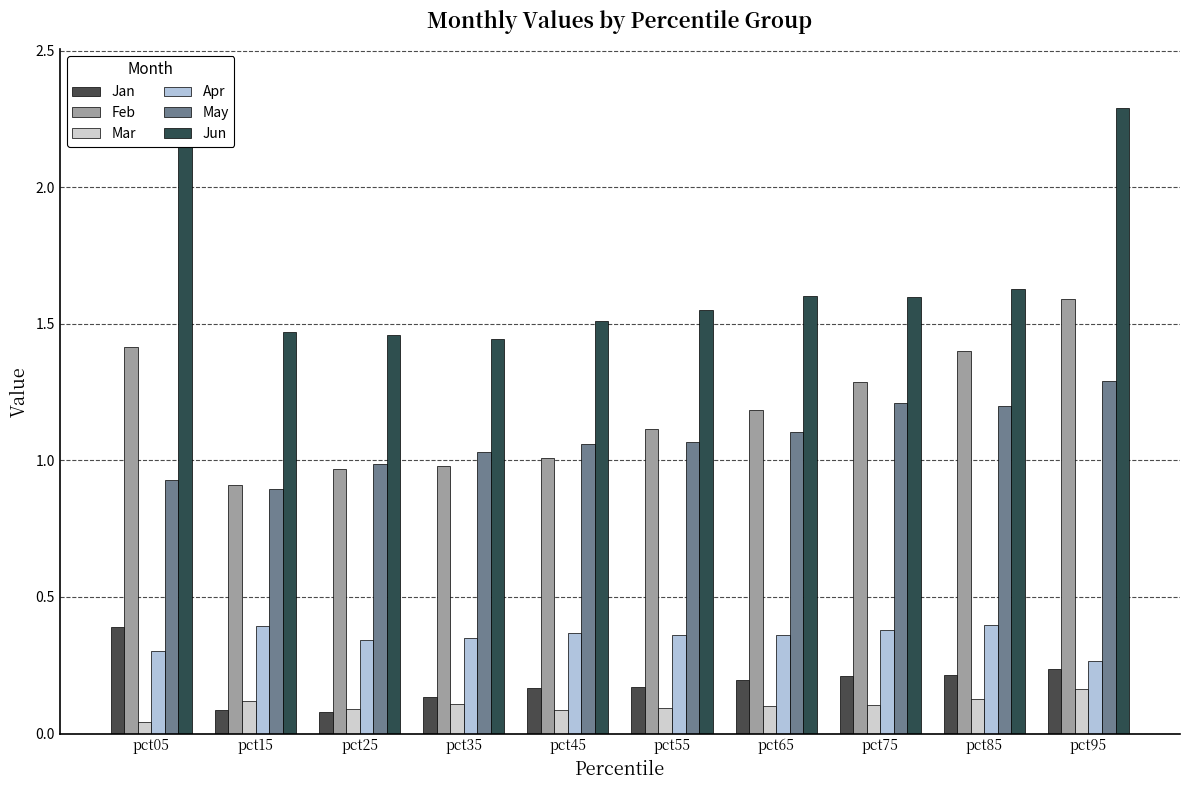

What are all the series names shown in the legend?

Jan, Feb, Mar, Apr, May, Jun